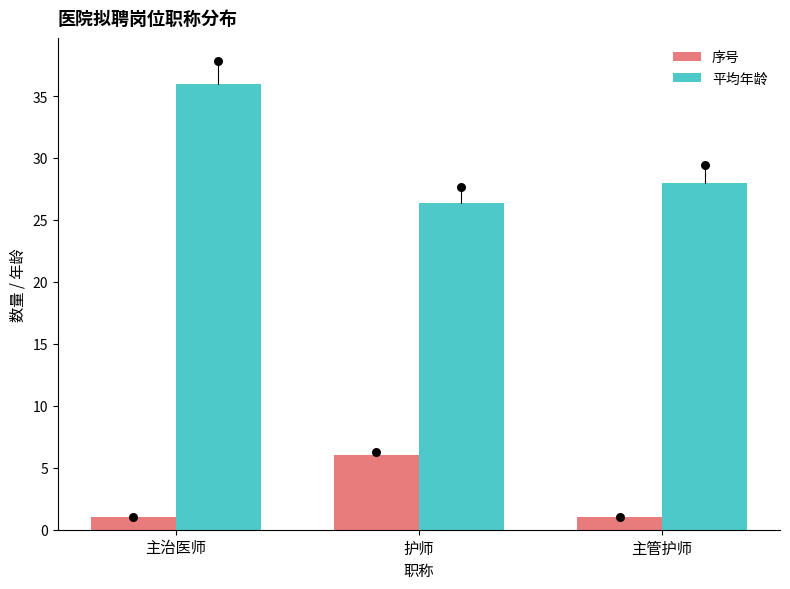

Which series has the largest total across all categories?

平均年龄